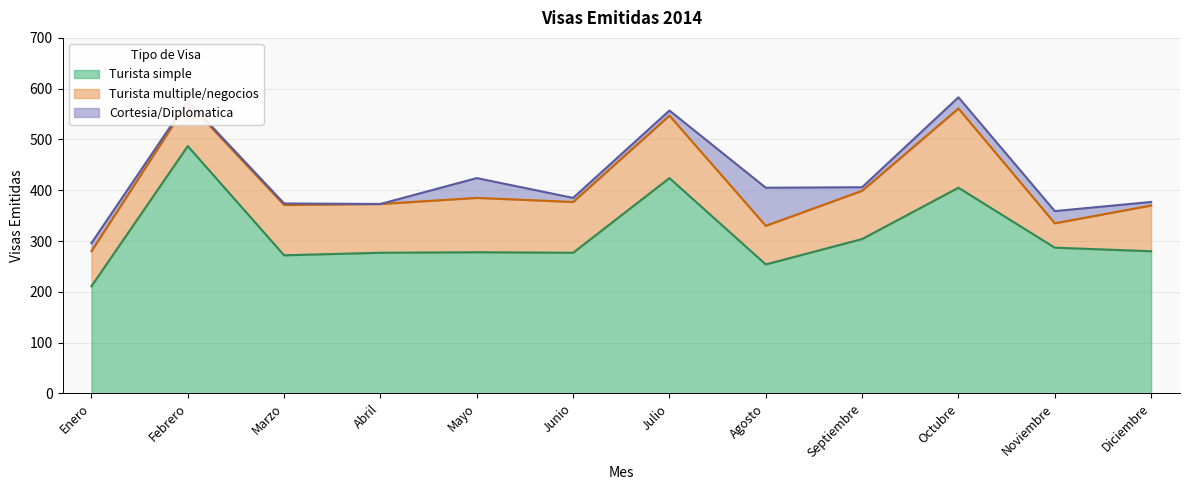

Which series has the widest spread of values?

Turista simple